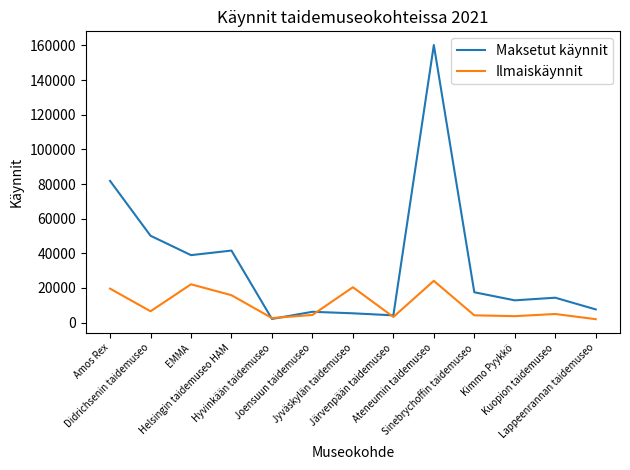

Which series has the largest range (max minus min)?

Maksetut käynnit